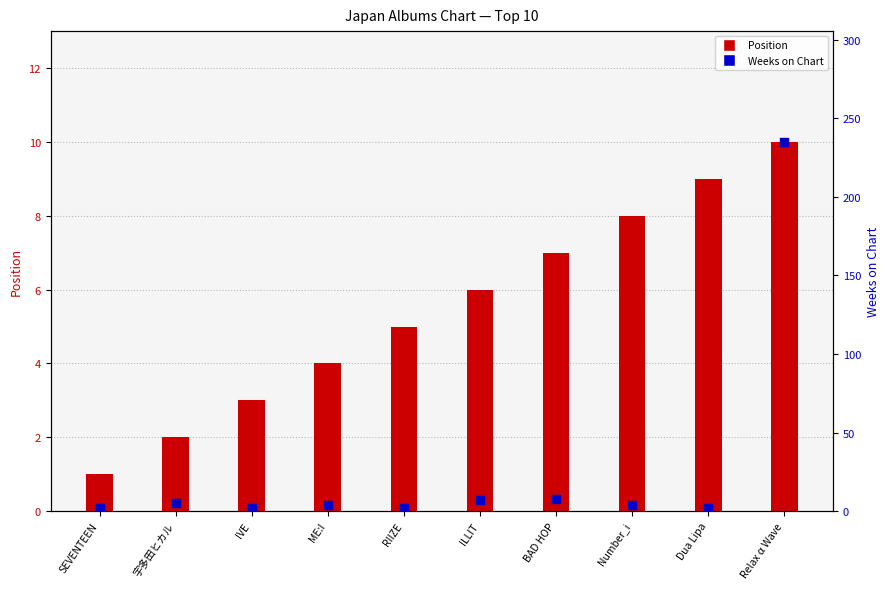

Is the value of Weeks on Chart at RIIZE greater than the value of Position at ILLIT?

No